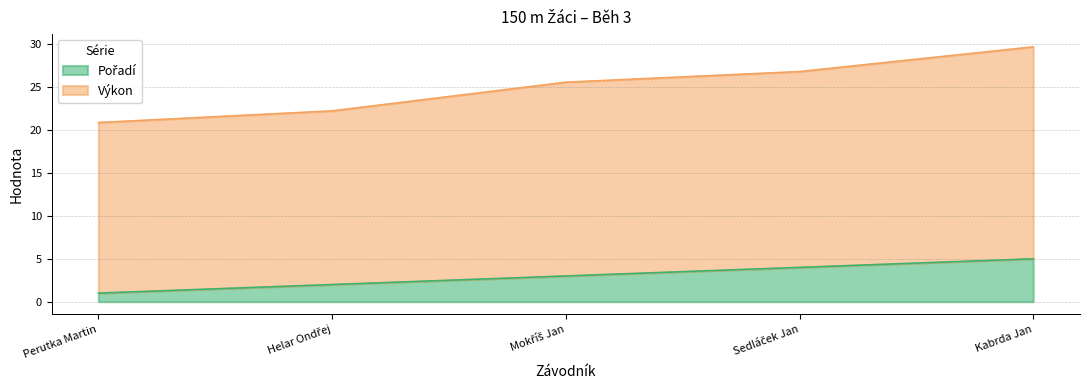

True or false: Výkon and Pořadí cross at least once.

False